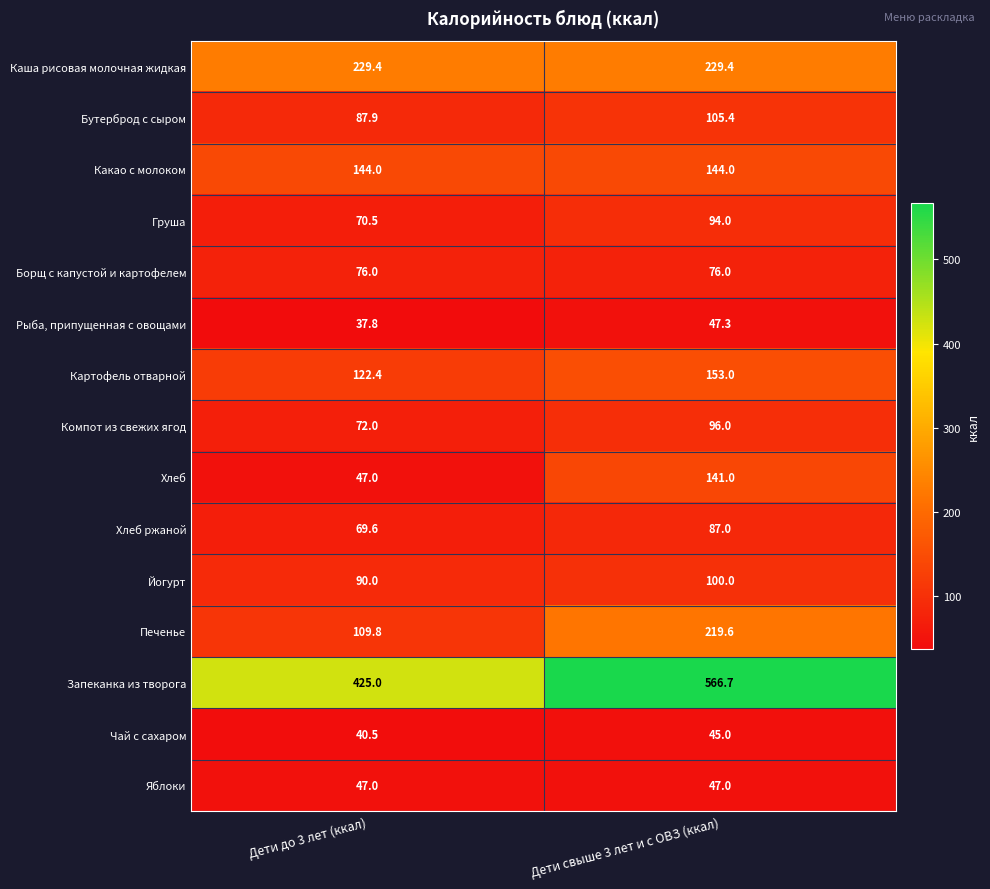

Is it true that Хлеб equals 47.0 at Дети до 3 лет (ккал)?

True